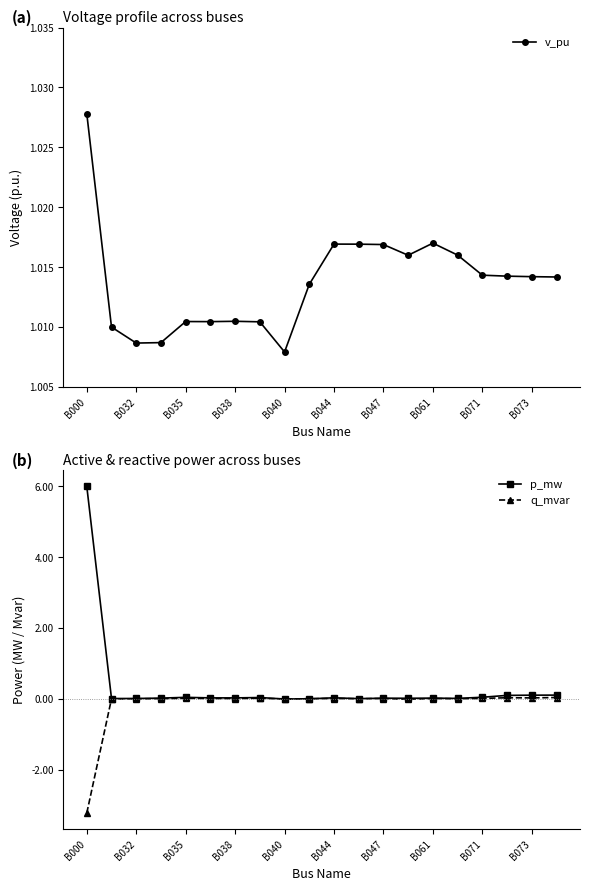

What is the maximum value shown in the chart?

6.0